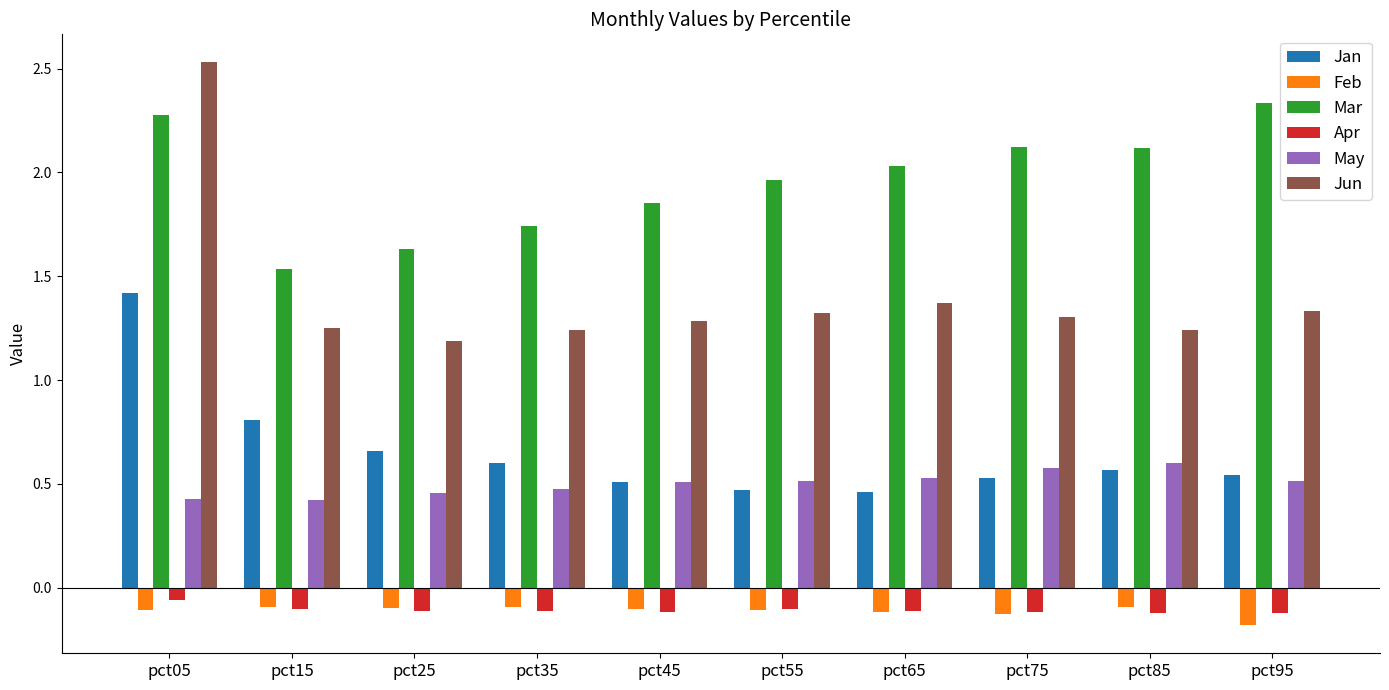

The value of Jan at pct25 is 0.2. True or false?

False